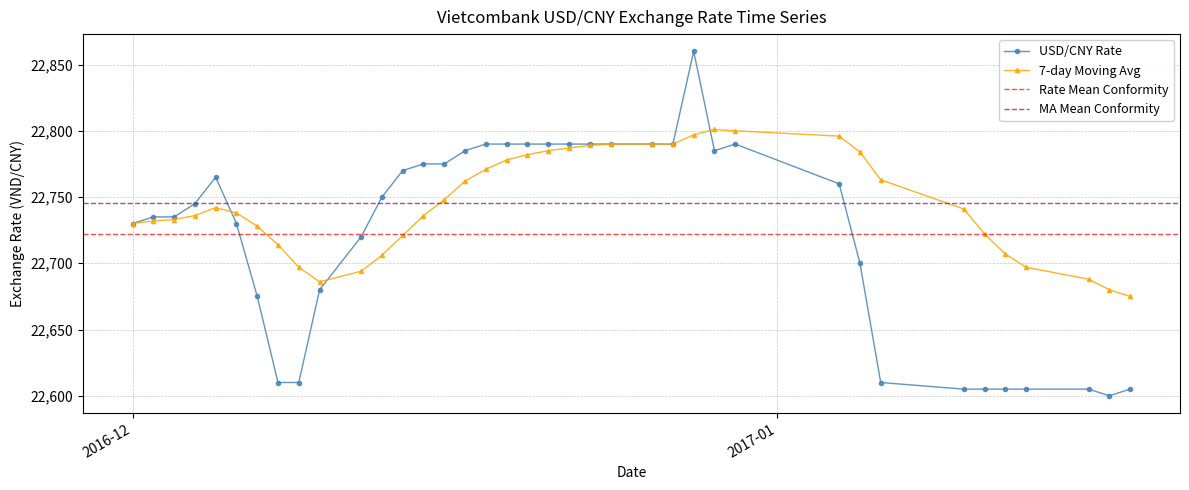

Rank the series by their average value, from lowest to highest.

USD/CNY Rate, 7-day Moving Avg